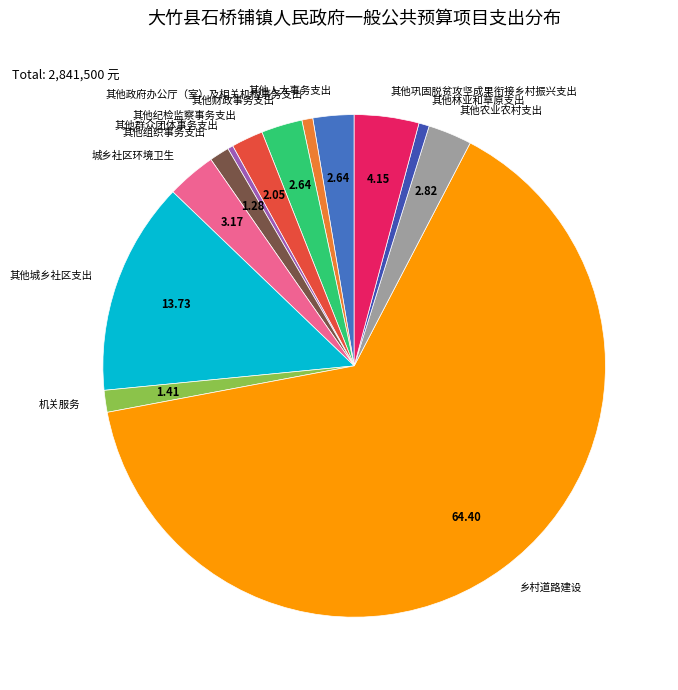

Does 乡村道路建设 represent more than half of the total?

Yes